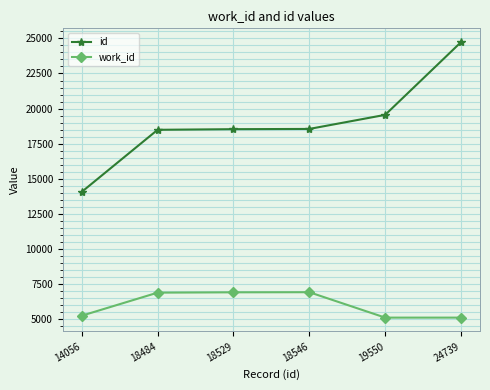

What are all the series names shown in the legend?

id, work_id